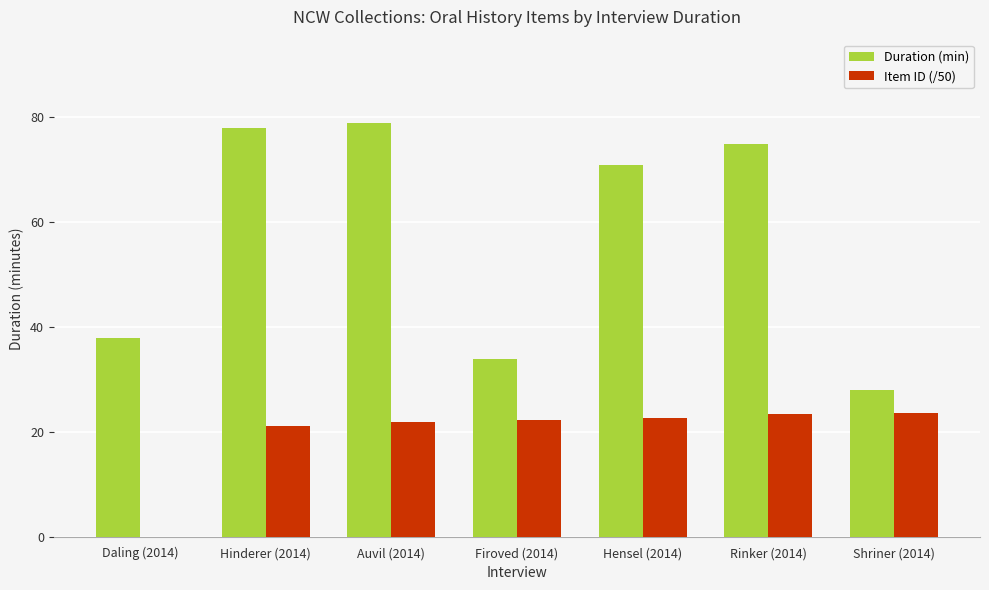

Is it true that Duration (min) equals 121.8 at Rinker (2014)?

False